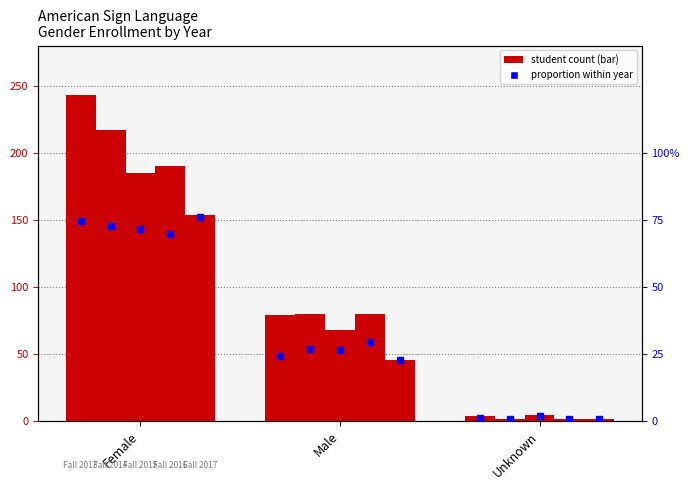

What is the average value of the Fall 2016 series?

91